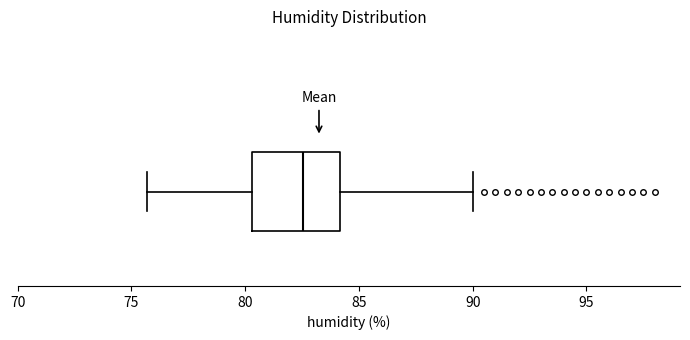

Transcribe this box plot: give where the median line is, the range the box spans, and where the two whiskers end, as read against the x-axis. The values are not printed on the chart, so give them approximately, as read against the axis.

median 82.5, box 80.5 to 84.0, whiskers 75.5 to 90.0